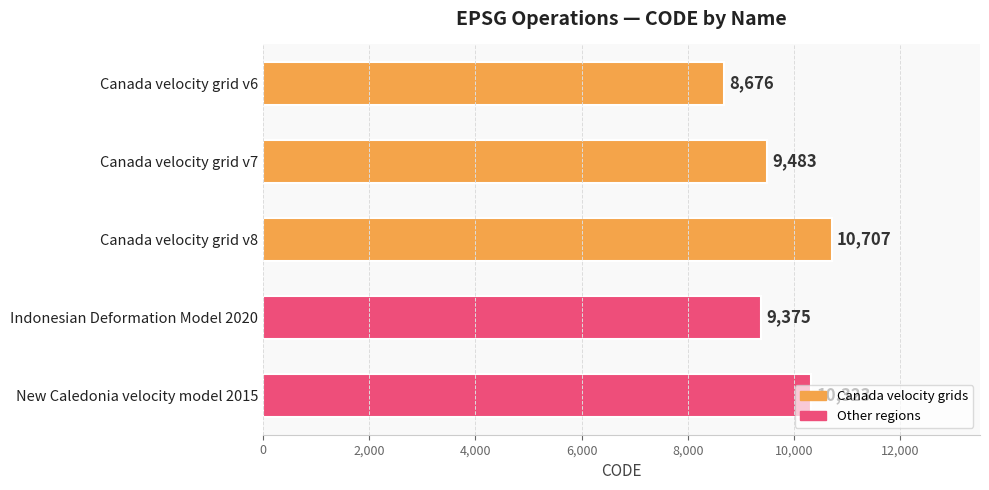

At which label is the value closest to 9691?

Canada velocity grid v7